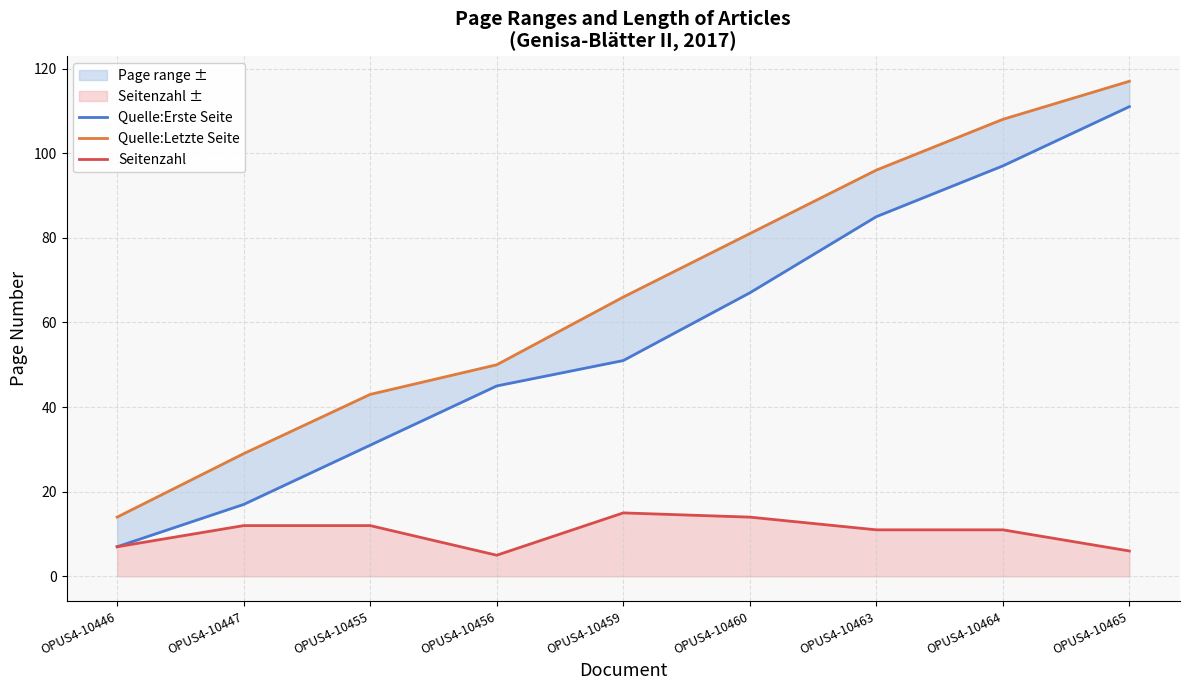

Which category has the highest value across all series?

OPUS4-10465